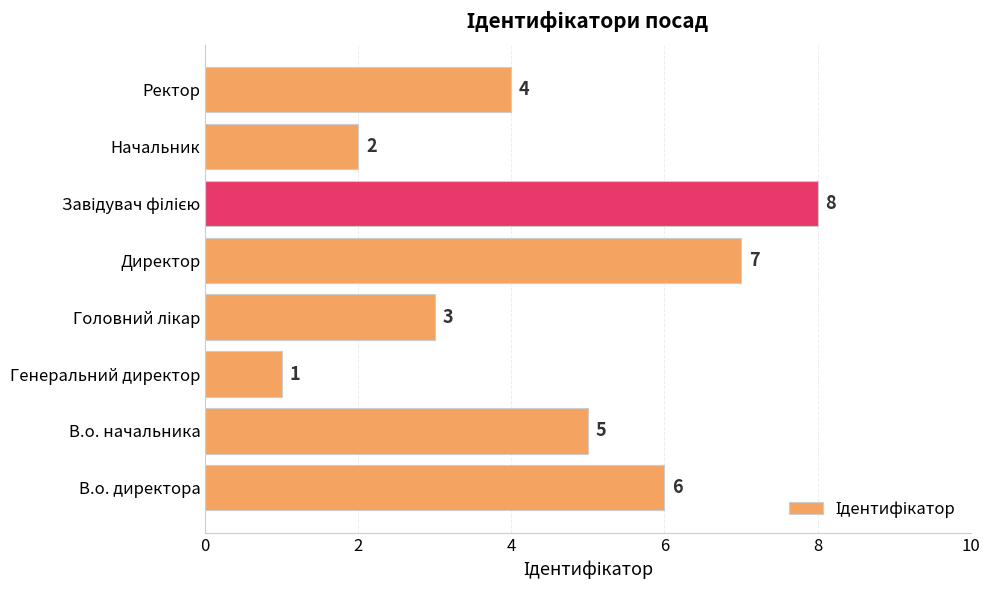

Which has a higher value, Директор or Генеральний директор?

Директор